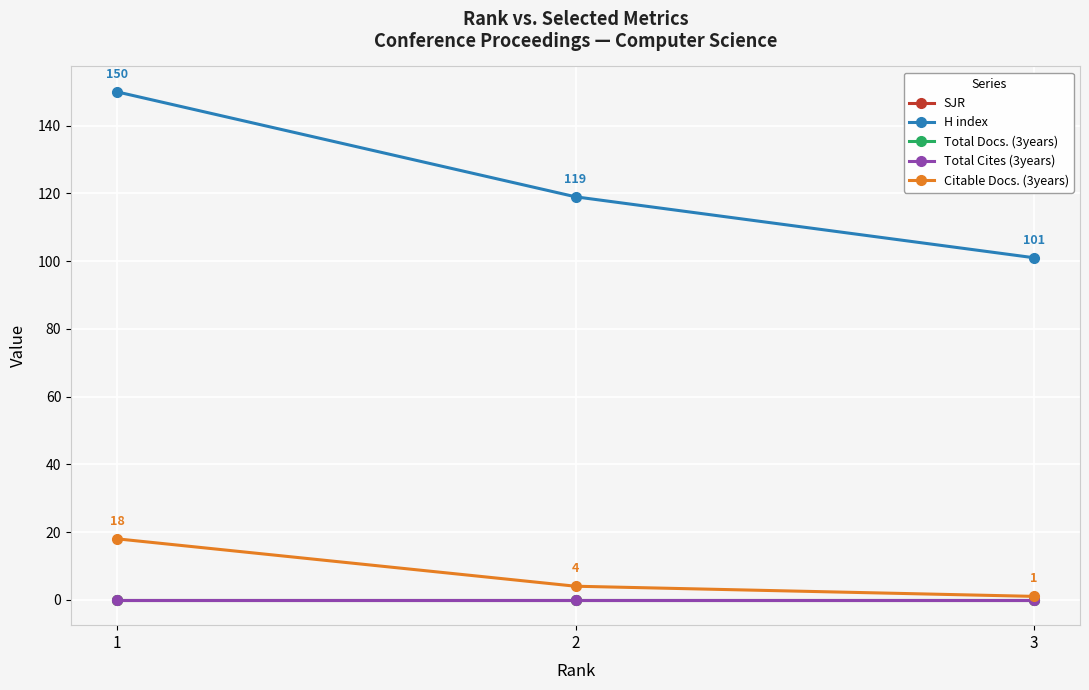

Is this an area chart (filled region under the line)?

No